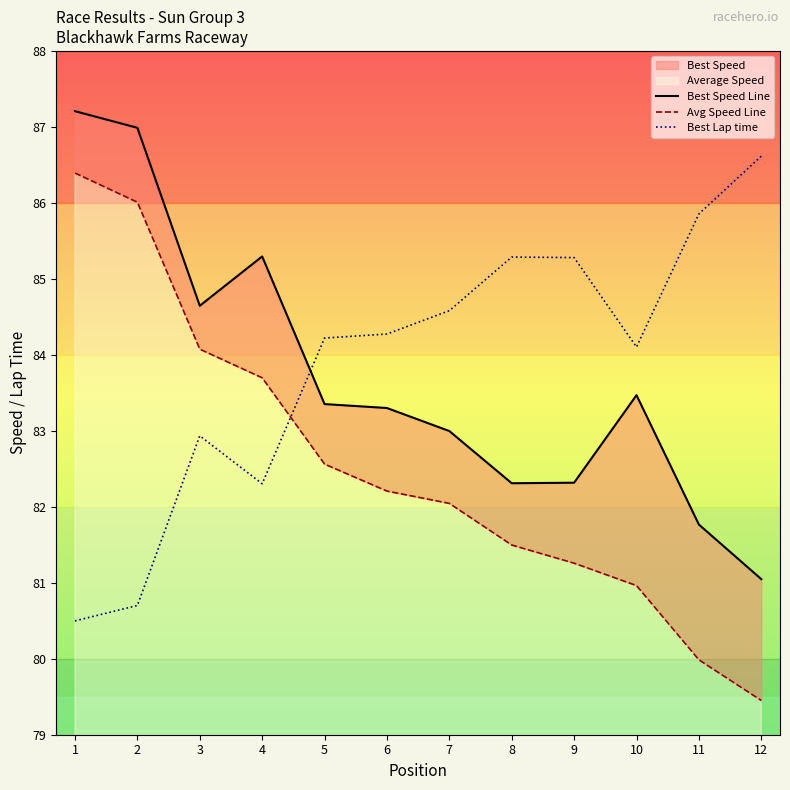

The Best Lap time series shows 85.3 at 9. True or false?

True